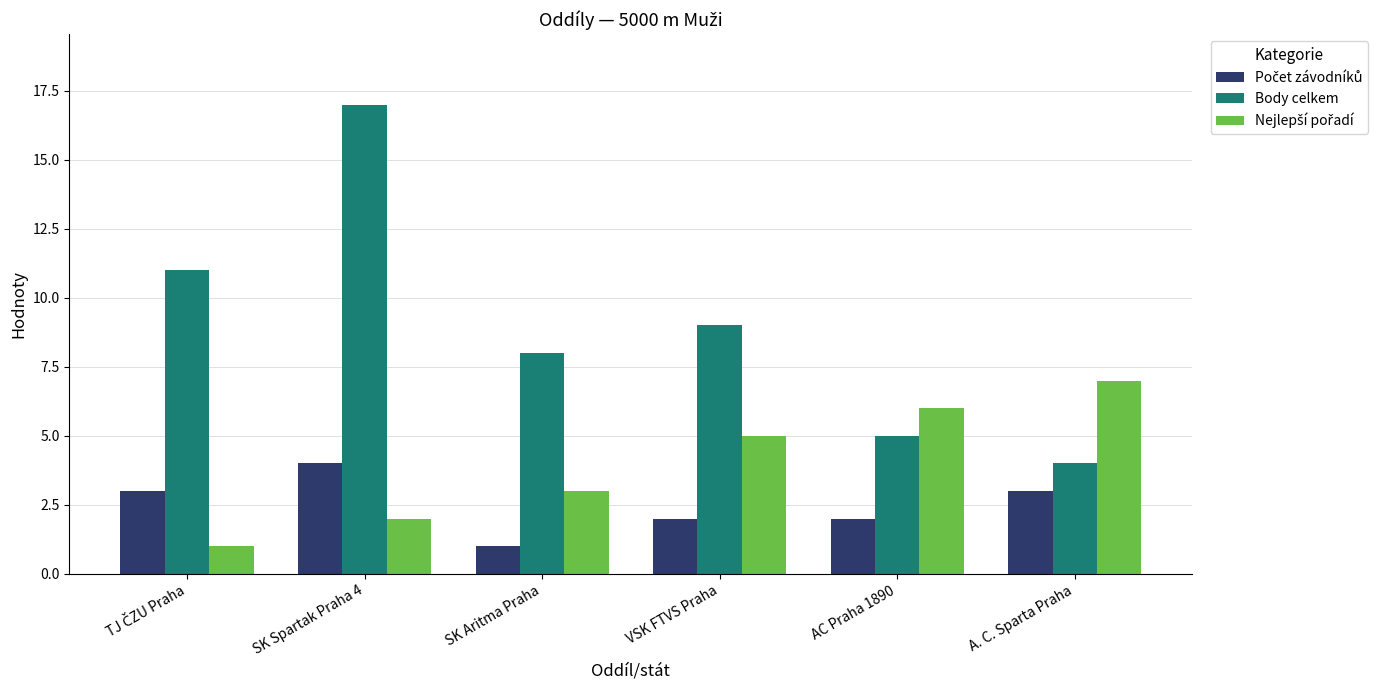

What is the maximum value shown in the chart?

17